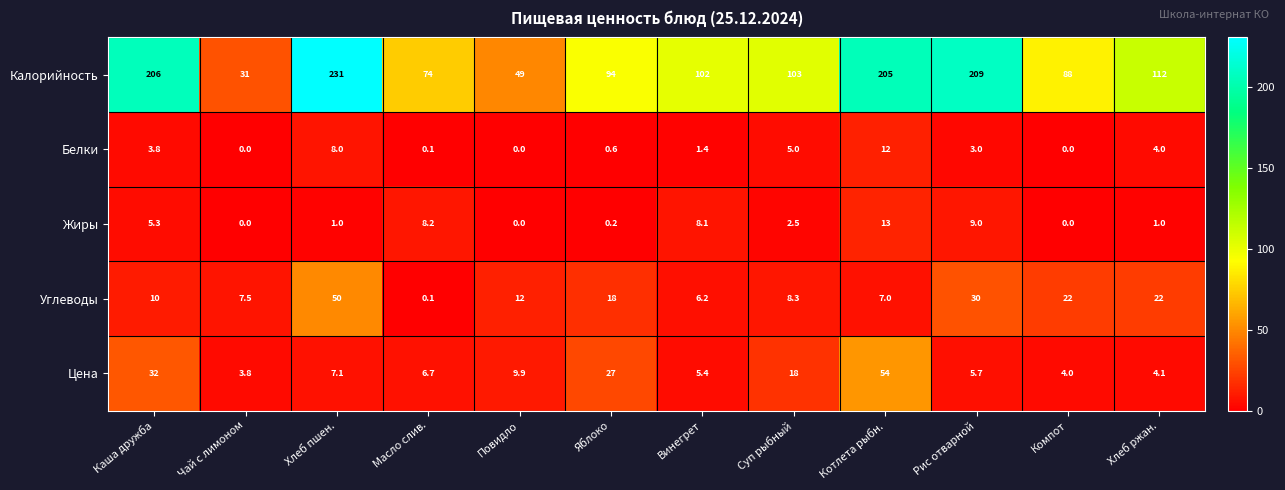

At which category is the sum across all series the highest?

Хлеб пшен.